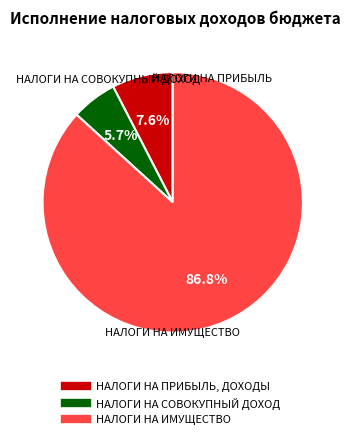

Approximately how many times larger is the value at НАЛОГИ НА СОВОКУПНЫЙ ДОХОД compared to НАЛОГИ НА ИМУЩЕСТВО?

0.1